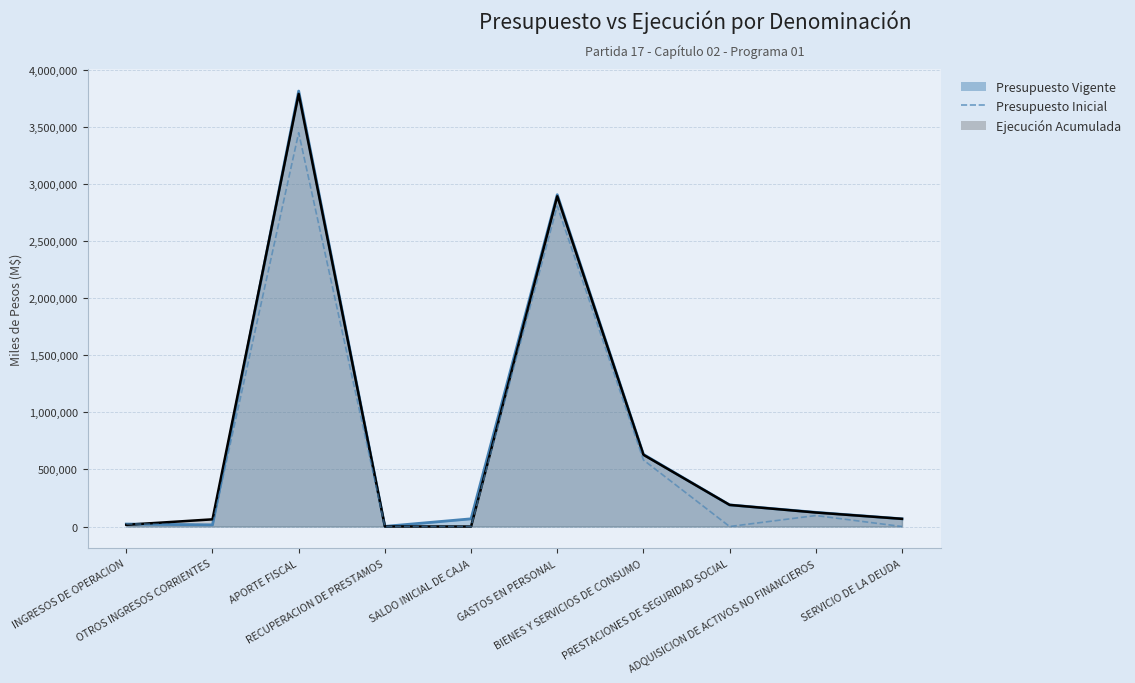

How many data points are above 23012?

4